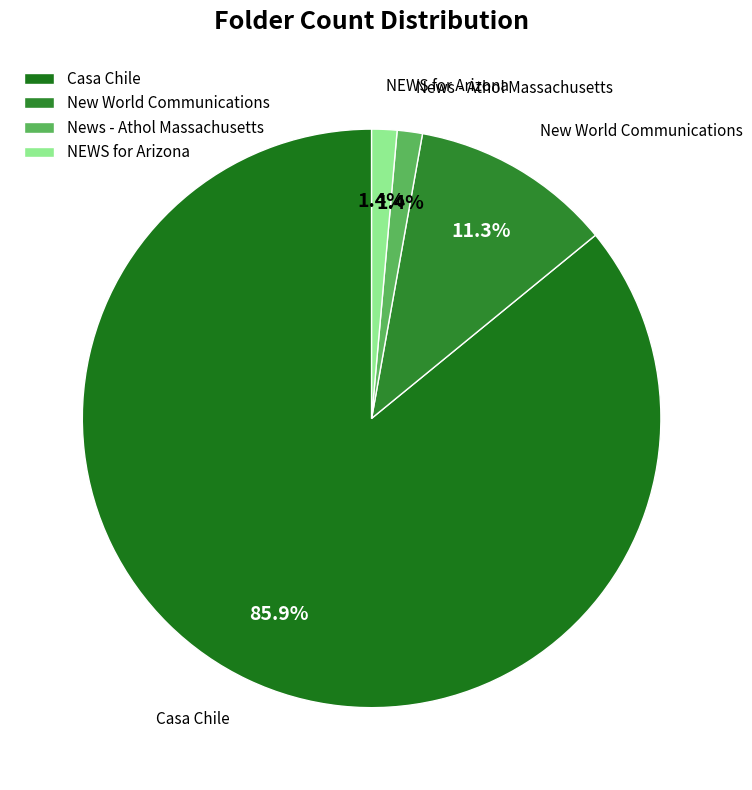

Which has a higher value, NEWS for Arizona or Casa Chile?

Casa Chile